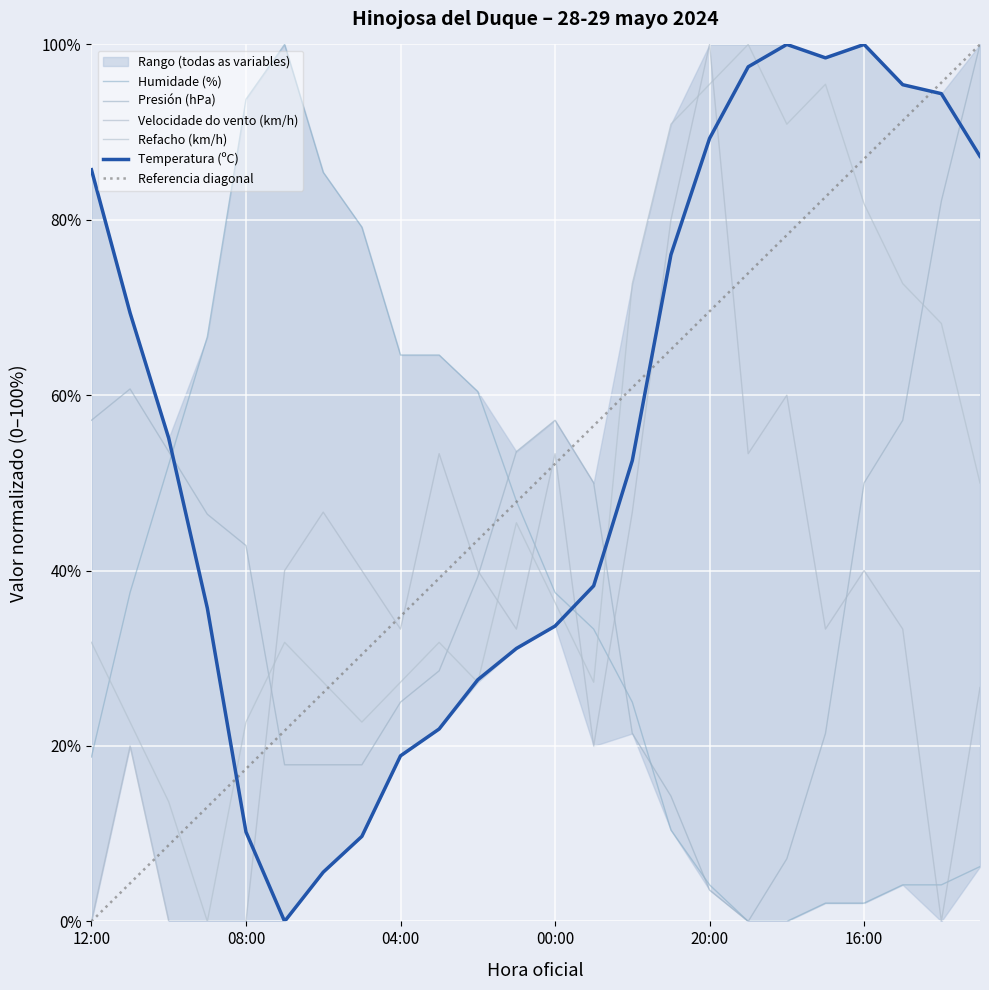

At 03:00, list the series in order from largest to smallest.

Humidade (%), Velocidade do vento (km/h), Refacho (km/h), Presión (hPa), Temperatura (ºC)